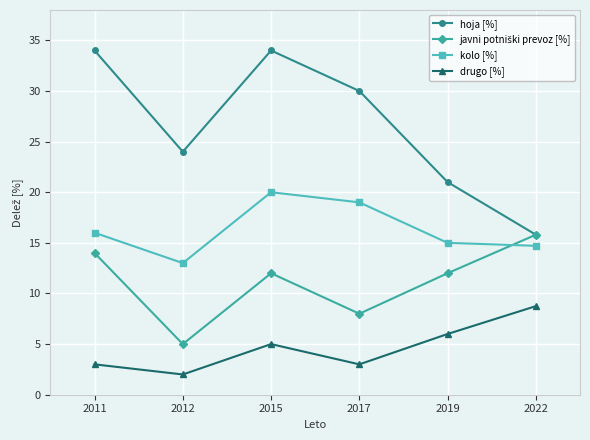

What is the value of the drugo [%] point at the 3rd from the left?

5.0